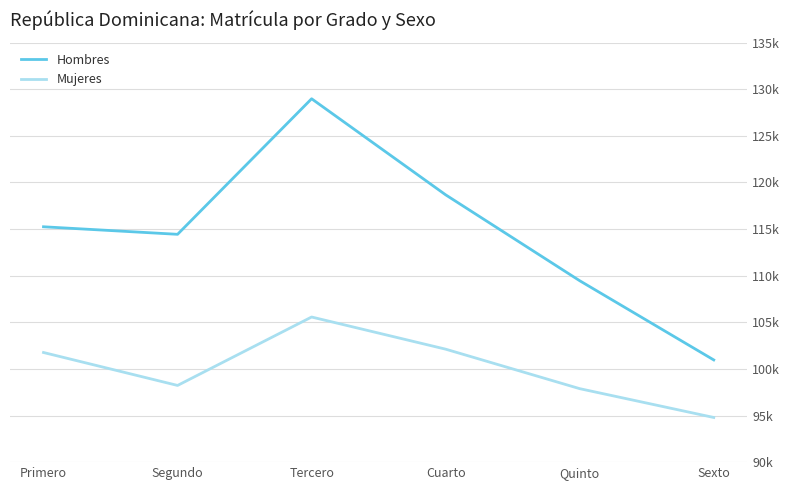

Which series changed the most between Segundo and Quinto?

Hombres